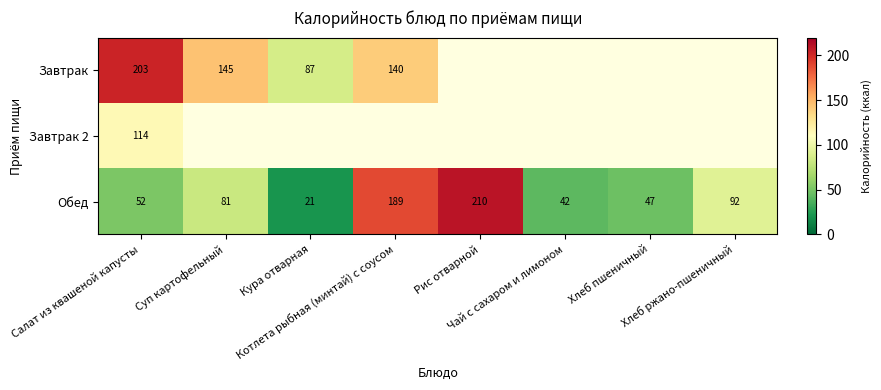

What is the maximum value for Обед?

210